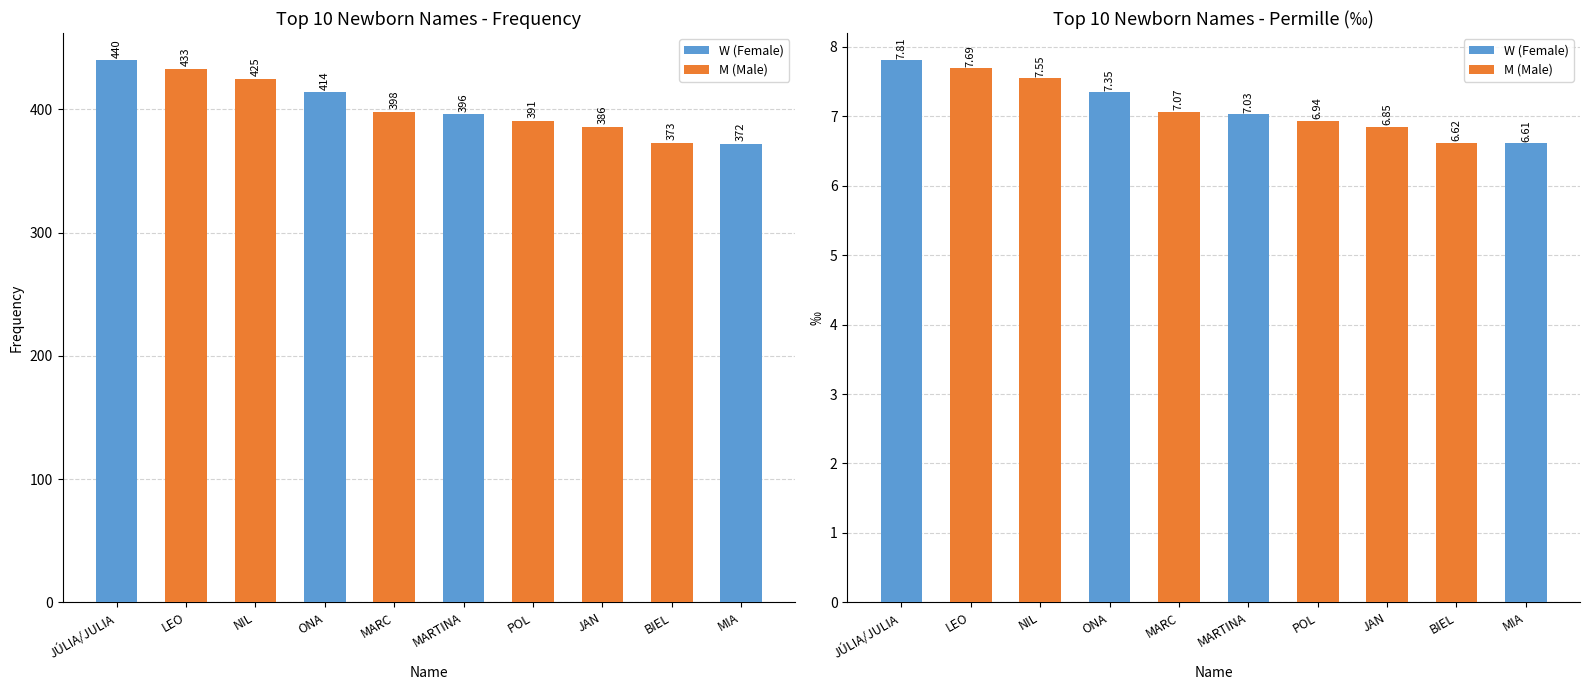

What is the total value across all series at LEO?

440.7